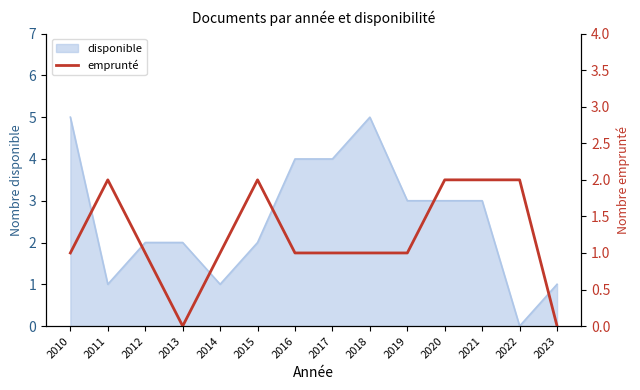

True or false: there are more than 1 points higher than both neighbors.

True